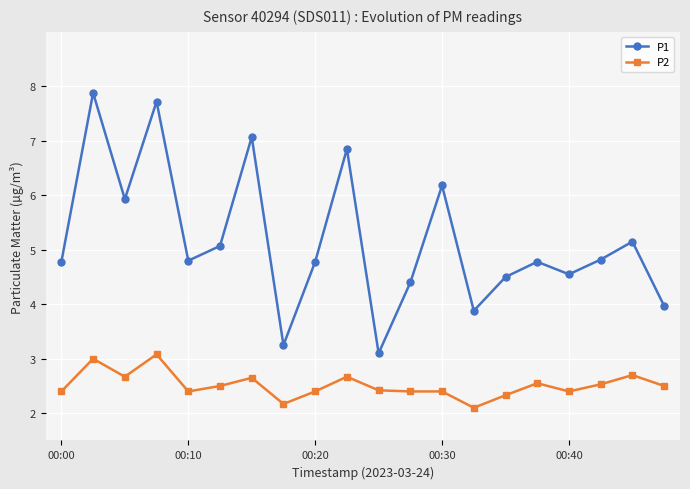

True or false: P2 has more than 2 interior local peaks.

True